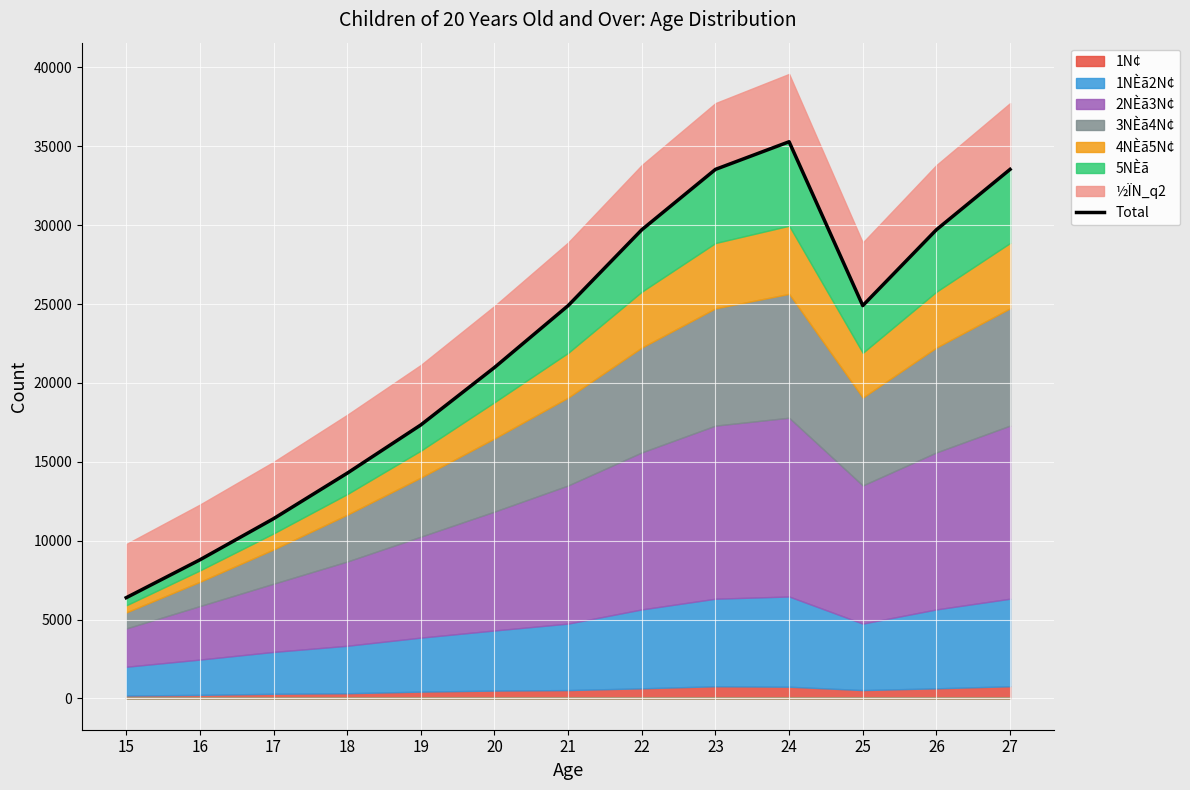

At which category does the chart reach its peak across all series?

24